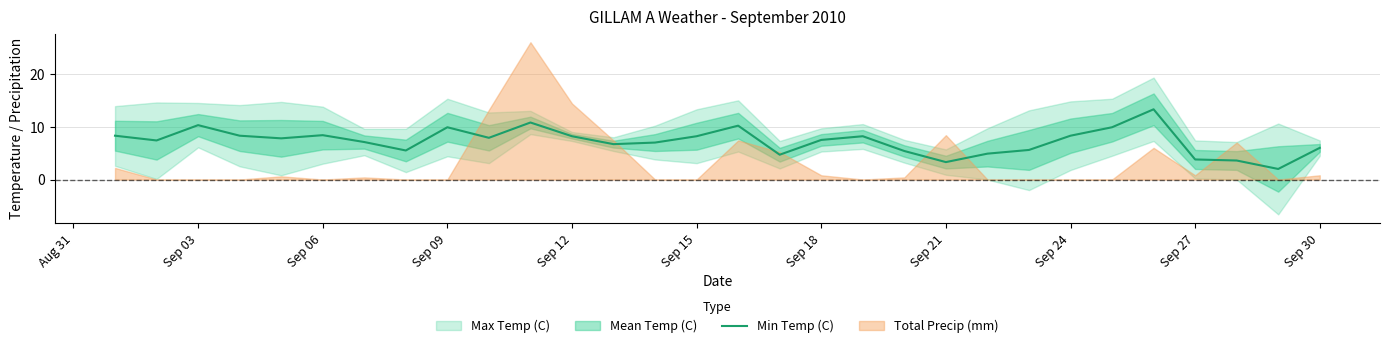

What is the label of the 9th point from the left?

Sep 09